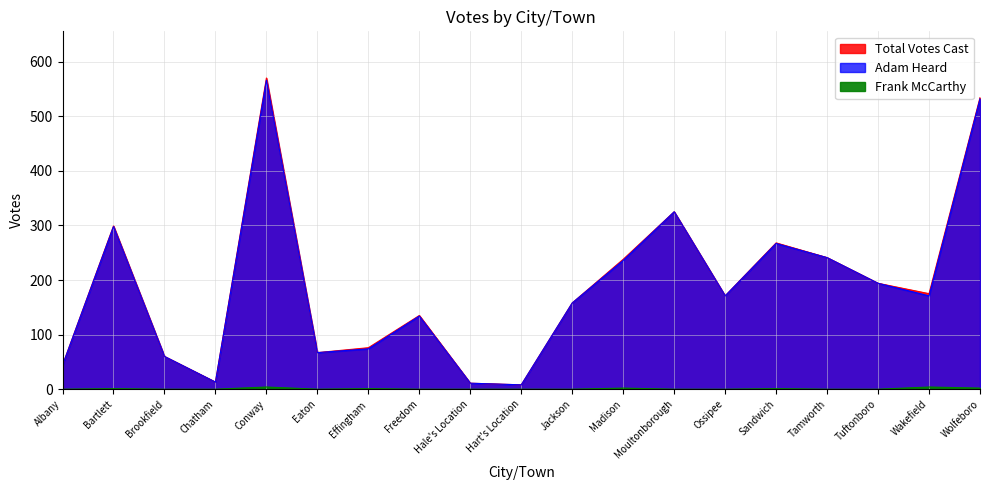

Which series has the largest total across all categories?

Total Votes Cast